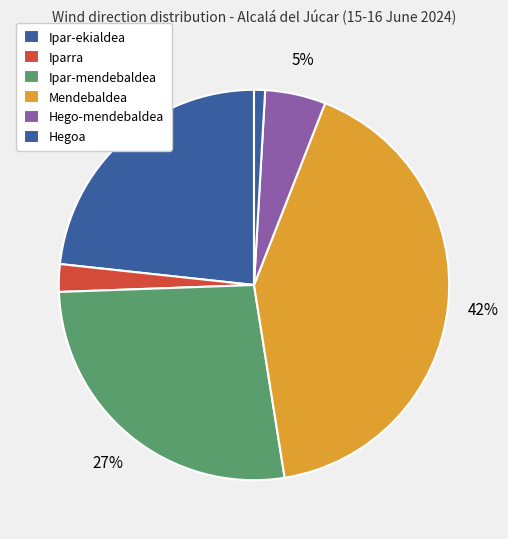

Is the sum of Mendebaldea and Ipar-ekialdea greater than half?

No